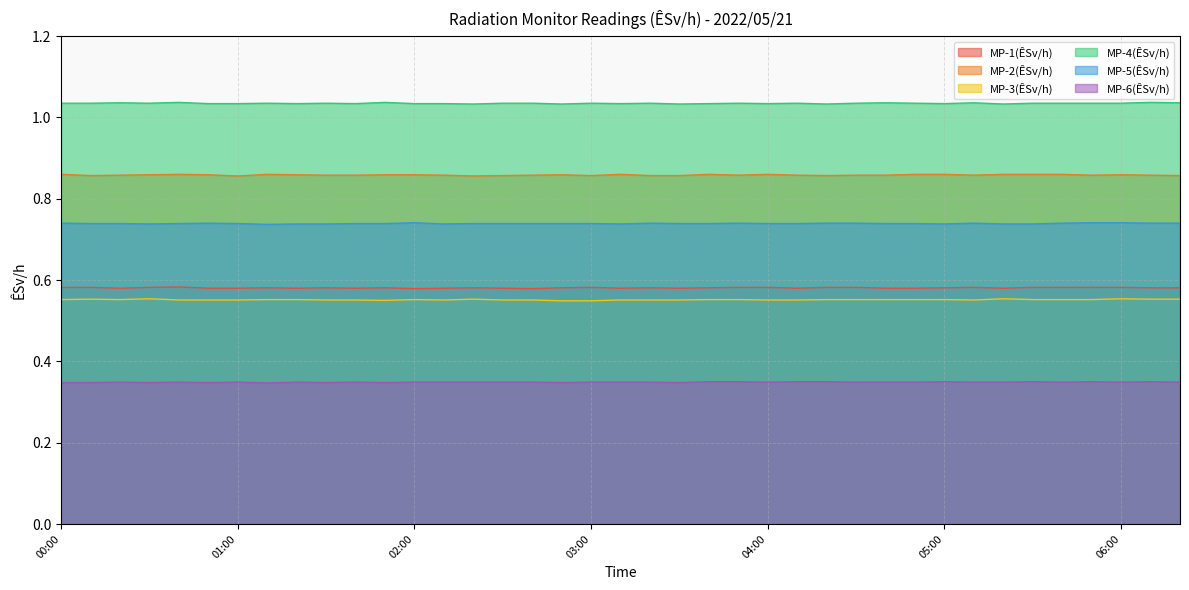

At which category does the chart reach its peak across all series?

00:40